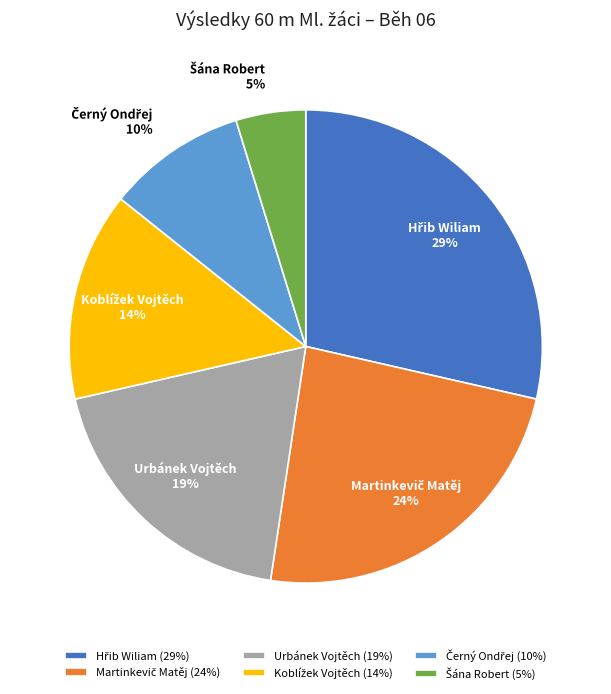

Does Urbánek Vojtěch (19%) account for over 50% of the chart?

No